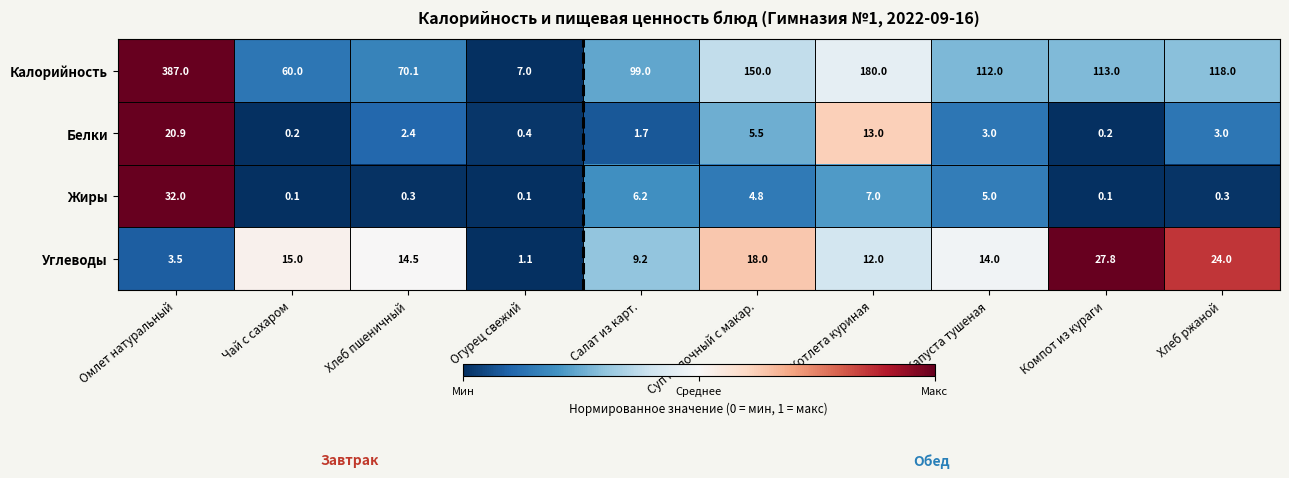

Which category has the lowest value in the Углеводы series?

Огурец свежий